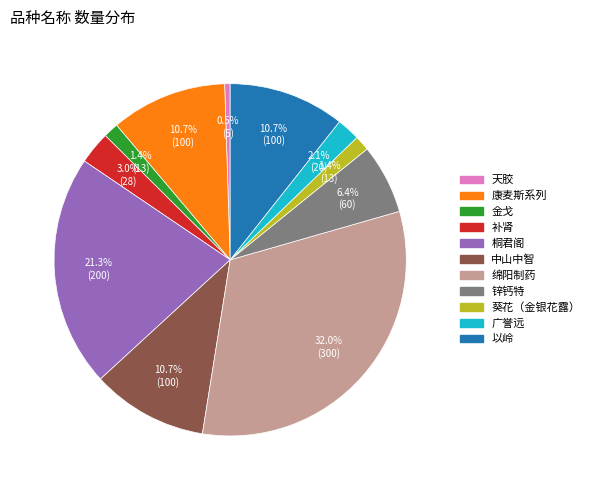

Which slice is the largest?

绵阳制药